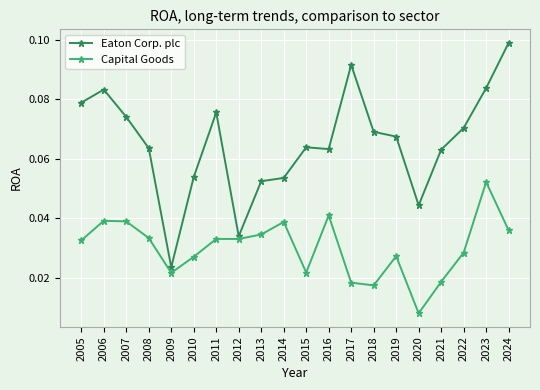

How many Capital Goods values are between 0 and 1?

20